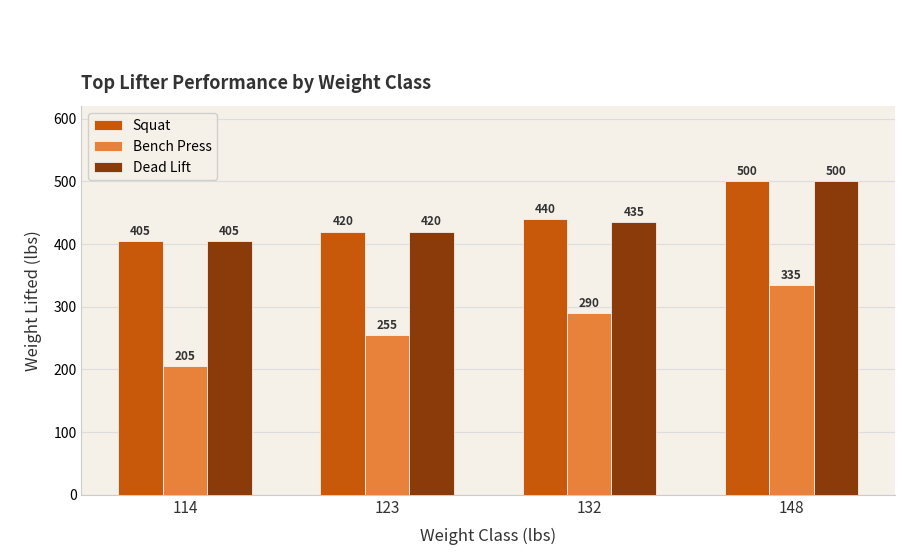

Which series has the largest total across all categories?

Squat